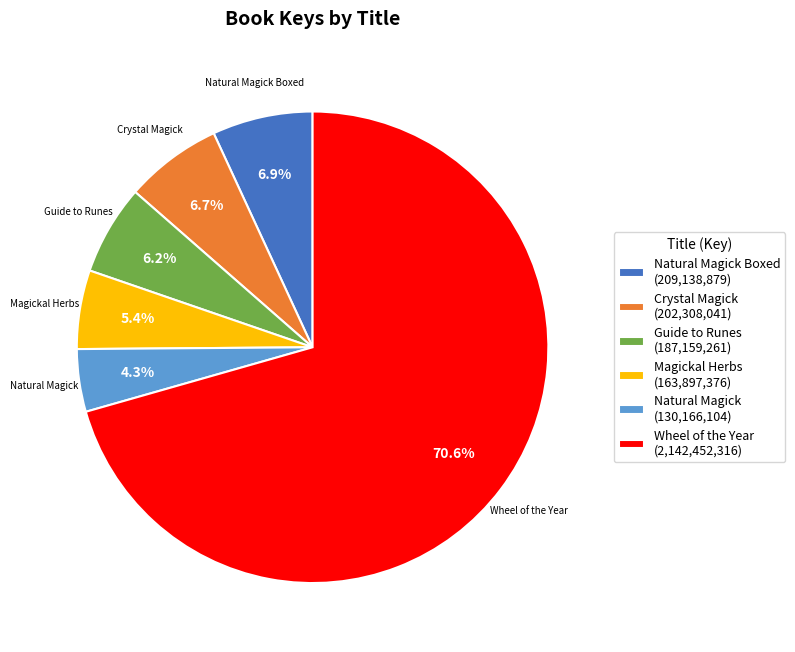

What is the ratio of the value at Wheel of the Year (2,142,452,316) to the value at Magickal Herbs (163,897,376)?

13.1